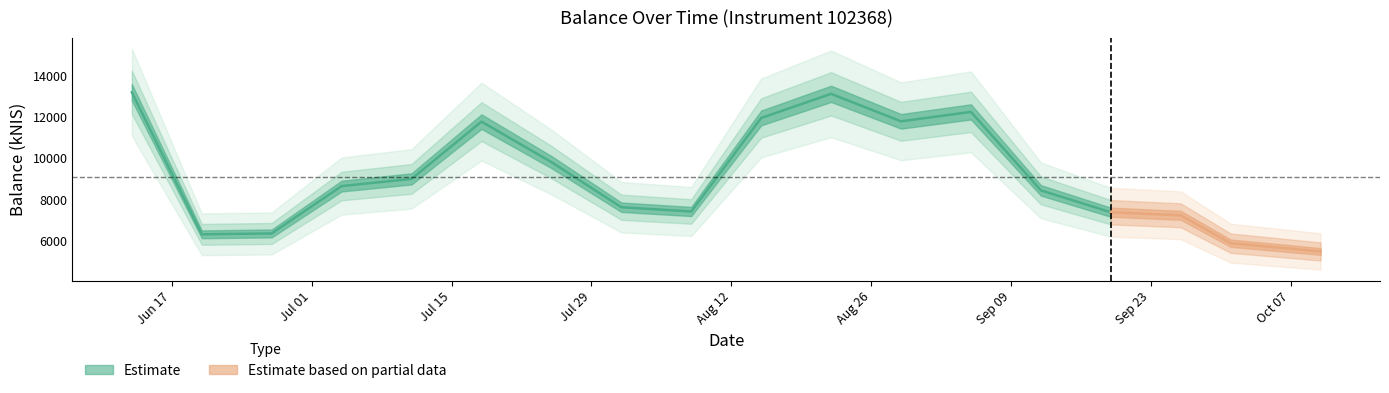

Reading left to right, list all the values displayed in this chart.

2024-06-13=13178.3	2024-06-20=6308.9	2024-06-27=6351.4	2024-07-04=8643.8	2024-07-11=8990.6	2024-07-18=11760.6	2024-07-25=9804.3	2024-08-01=7620.1	2024-08-08=7413.8	2024-08-15=11938.0	2024-08-22=13104.9	2024-08-29=11775.6	2024-09-05=12231.6	2024-09-12=8434.8	2024-09-19=7378.0	2024-09-26=7228.6	2024-10-01=5879.7	2024-10-10=5479.8